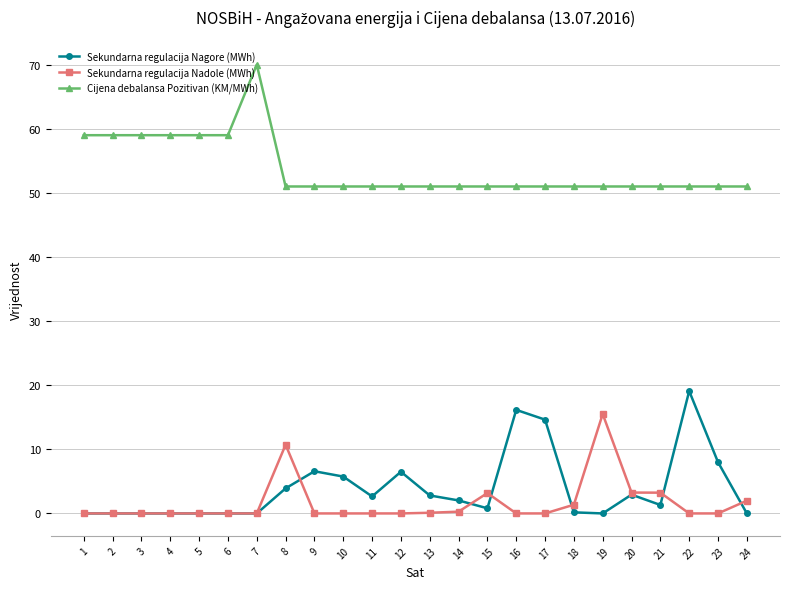

What is the spread (max minus min) of values at 16?

51.0